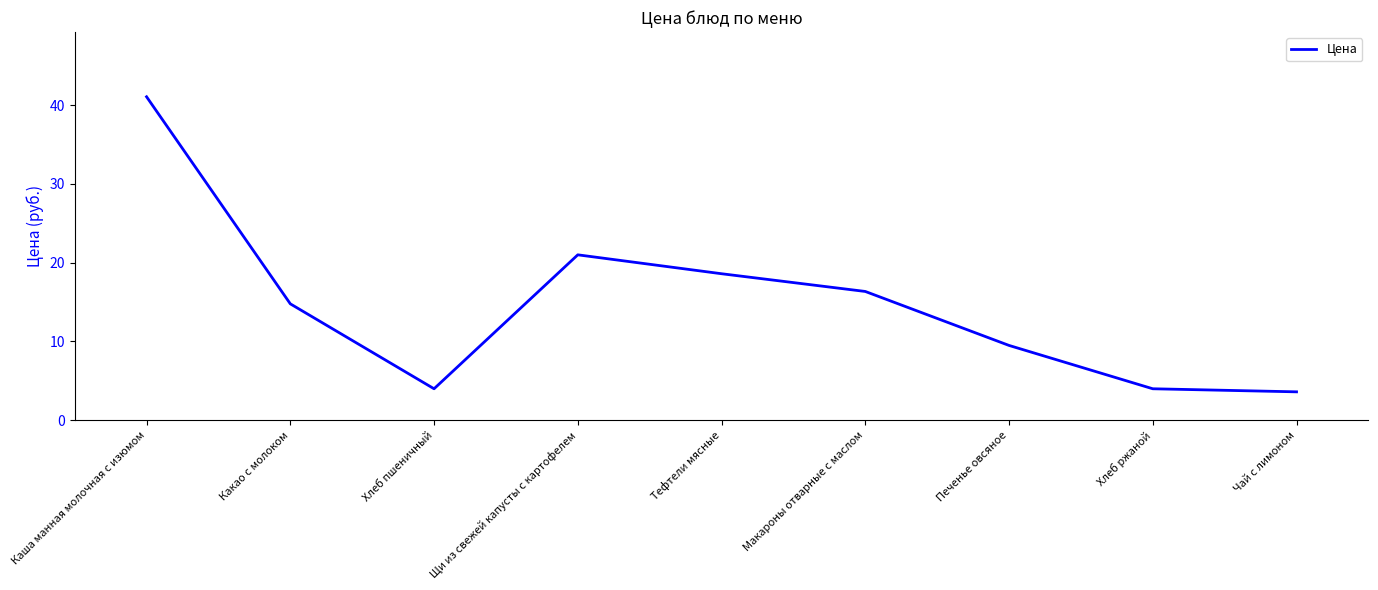

The chart shows a value of 18.6 at Тефтели мясные. True or false?

True